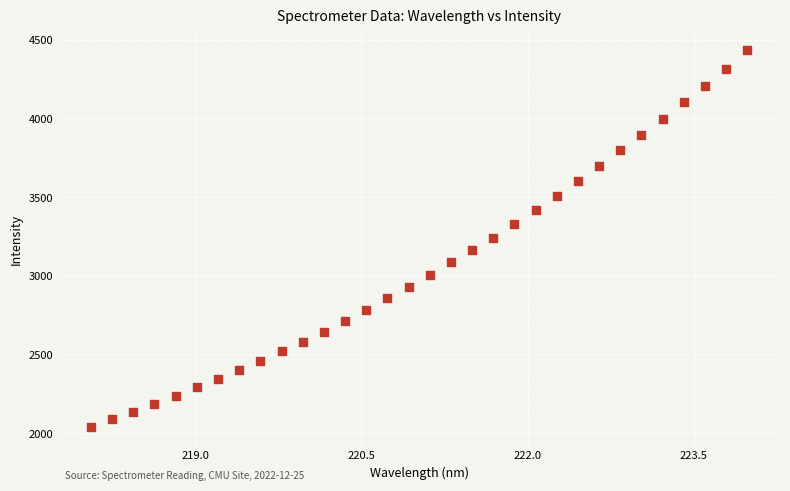

What is the range of Y values (max minus min)?

2392.6